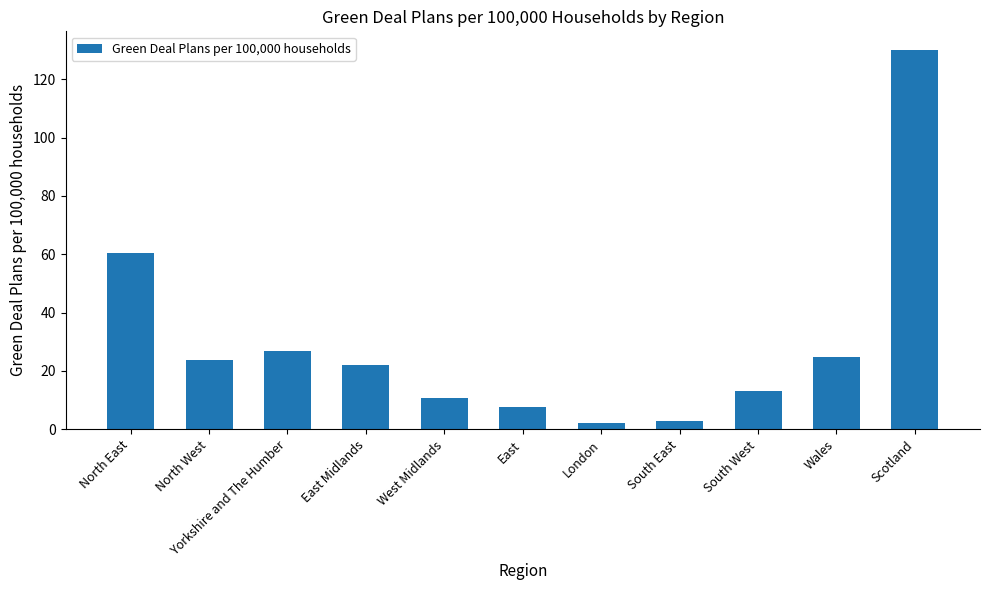

How many distinct data groups are displayed?

1